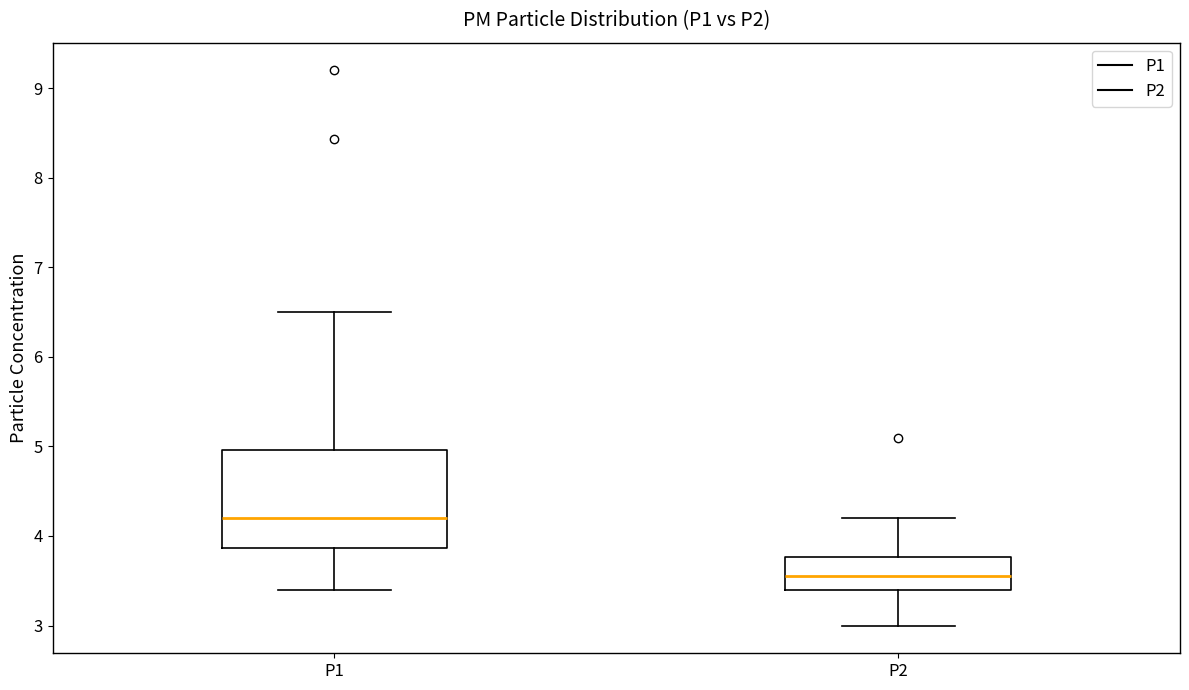

Reading left to right, transcribe this box plot: for each box, give where its median line is, the range the box spans, and where its two whiskers end, as read against the y-axis. The values are not printed on the chart, so give them approximately, as read against the axis.

P1: median 4.2, box 3.9 to 5.0, whiskers 3.4 to 6.5
P2: median 3.6, box 3.4 to 3.8, whiskers 3.0 to 4.2